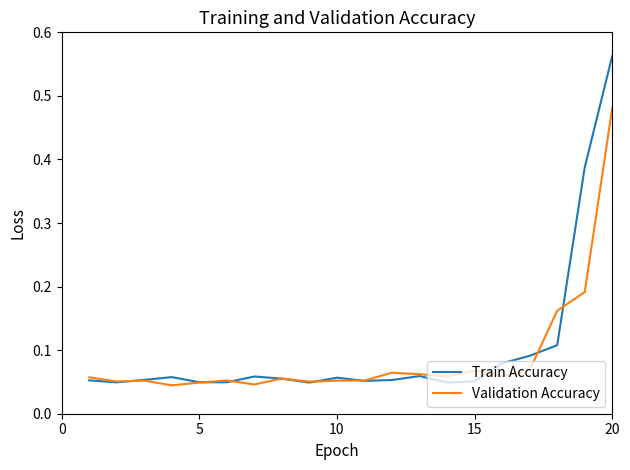

Which series has the largest range (max minus min)?

Train Accuracy